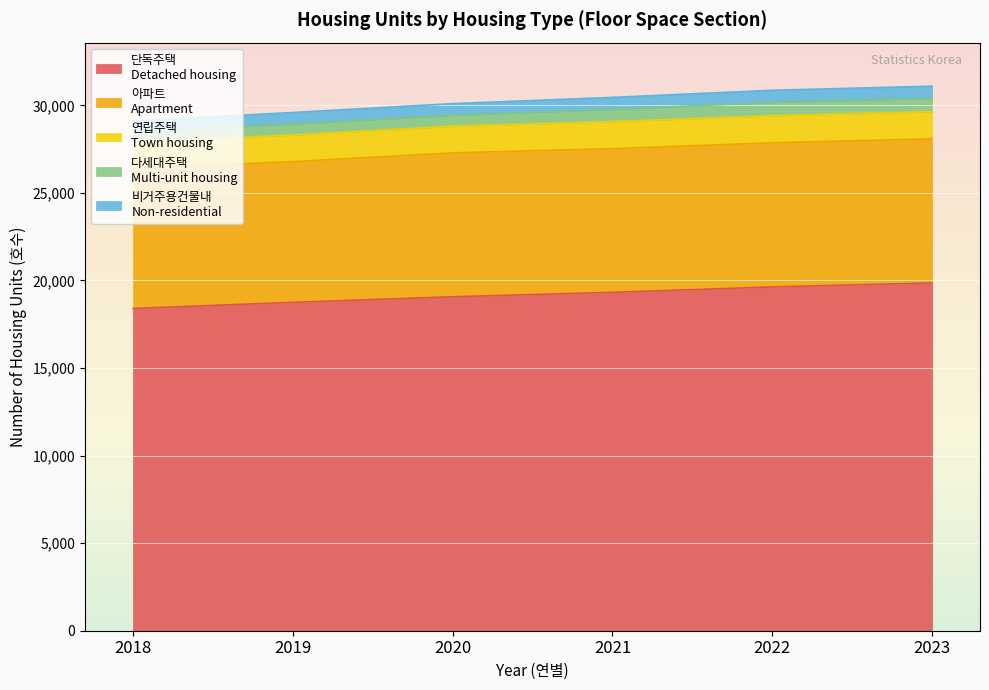

Rank the series at 2023 from lowest to highest value.

비거주용건물내
Non-residential, 다세대주택
Multi-unit housing, 연립주택
Town housing, 아파트
Apartment, 단독주택
Detached housing